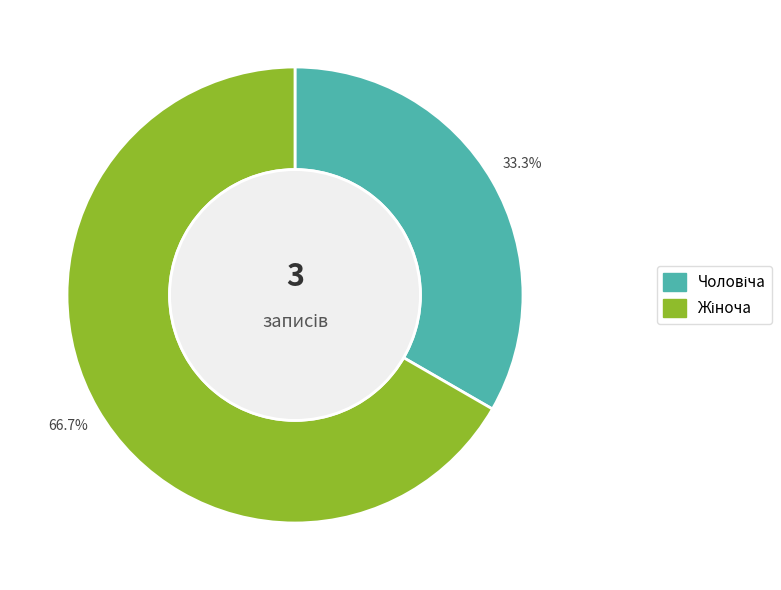

How many slices are in this pie chart?

2